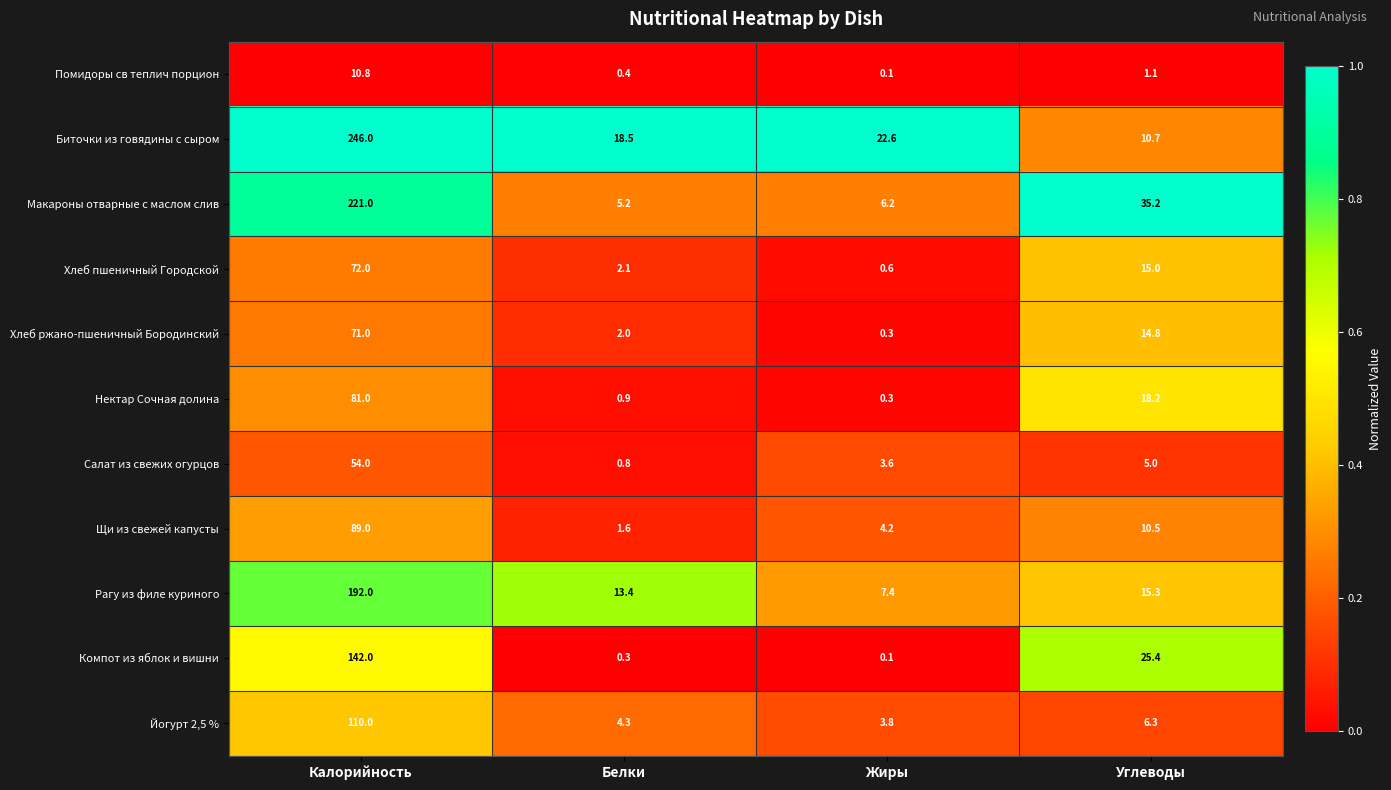

At which category is the sum across all series the highest?

Калорийность